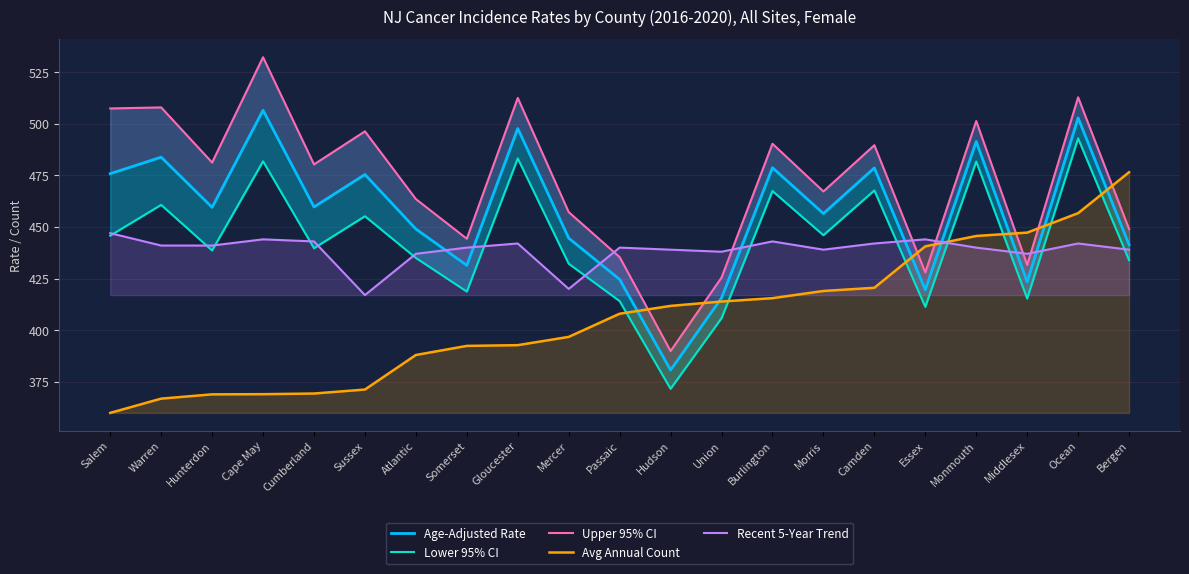

Reading left to right, extract all data points from this chart.

Age-Adjusted Rate: 475.8	483.8	459.5	506.5	459.7	475.4	449.0	431.4	497.7	444.6	424.6	380.7	415.6	478.7	456.5	478.6	419.6	491.4	423.4	502.8	441.4
Lower 95% CI: 445.8	460.7	438.6	481.8	439.7	455.2	435.0	418.7	483.2	432.2	414.1	371.6	405.8	467.4	446.0	467.7	411.3	481.7	415.3	492.9	433.9
Upper 95% CI: 507.4	507.9	481.2	532.2	480.3	496.3	463.5	444.3	512.5	457.2	435.4	389.9	425.5	490.3	467.2	489.6	428.0	501.3	431.6	512.8	449.0
Avg Annual Count: 359.9	366.9	368.9	369.0	369.3	371.3	388.0	392.4	392.8	396.8	408.0	411.8	413.9	415.5	419.0	420.5	440.6	445.6	447.3	456.7	476.5
Recent 5-Year Trend: 447.0	441.0	441.0	444.0	443.0	417.0	437.0	440.0	442.0	420.0	440.0	439.0	438.0	443.0	439.0	442.0	444.0	440.0	437.0	442.0	439.0